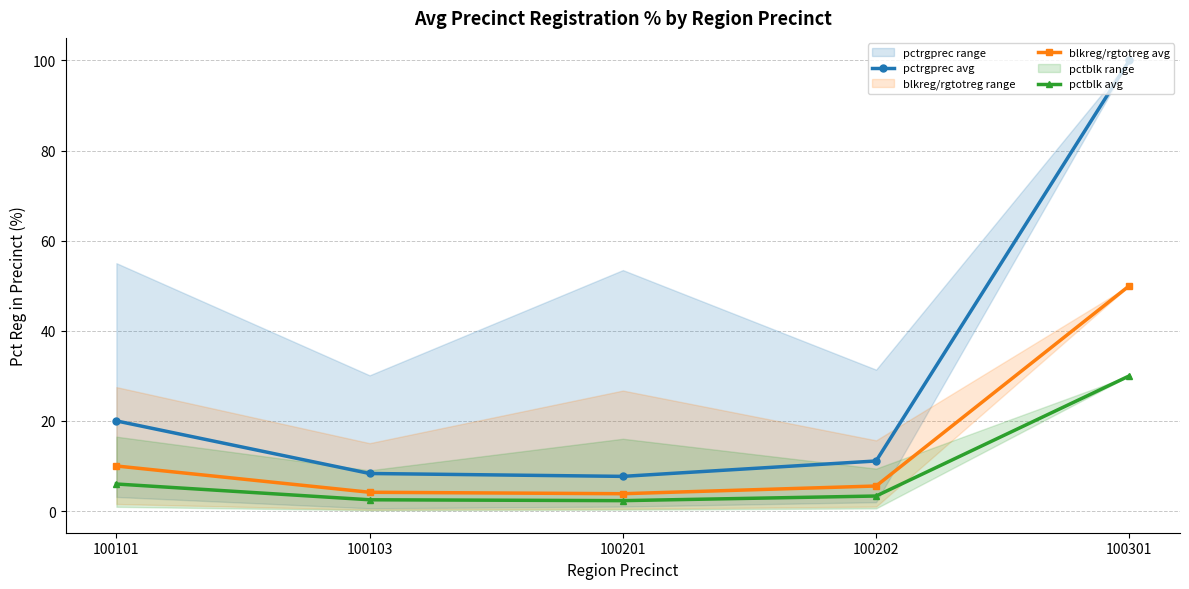

Which series has the largest total across all categories?

pctrgprec avg